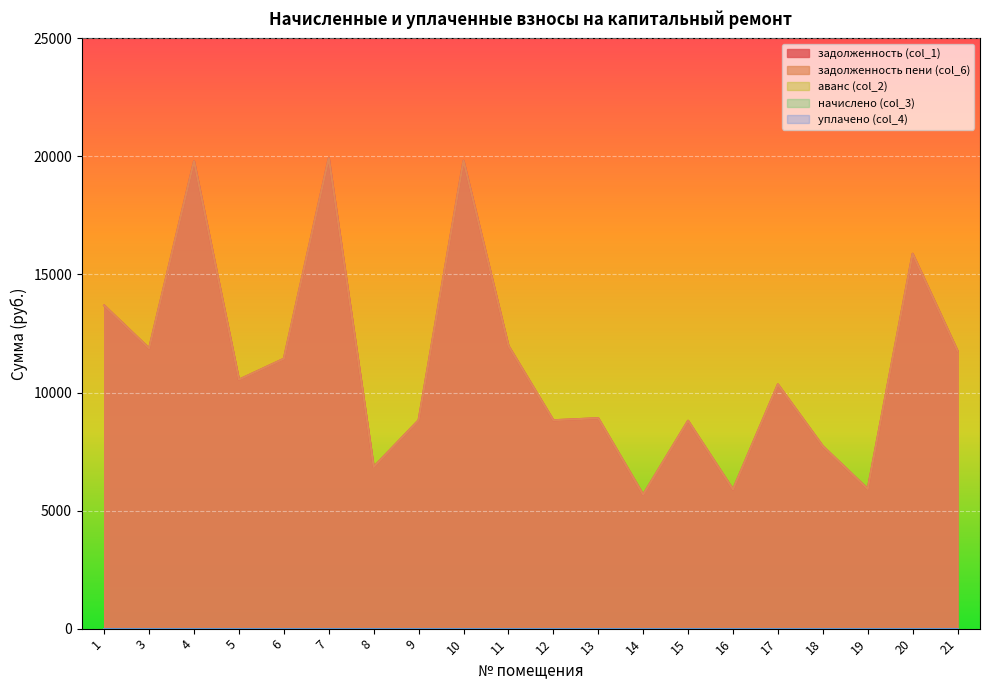

At which label does задолженность (col_1) reach its minimum?

14